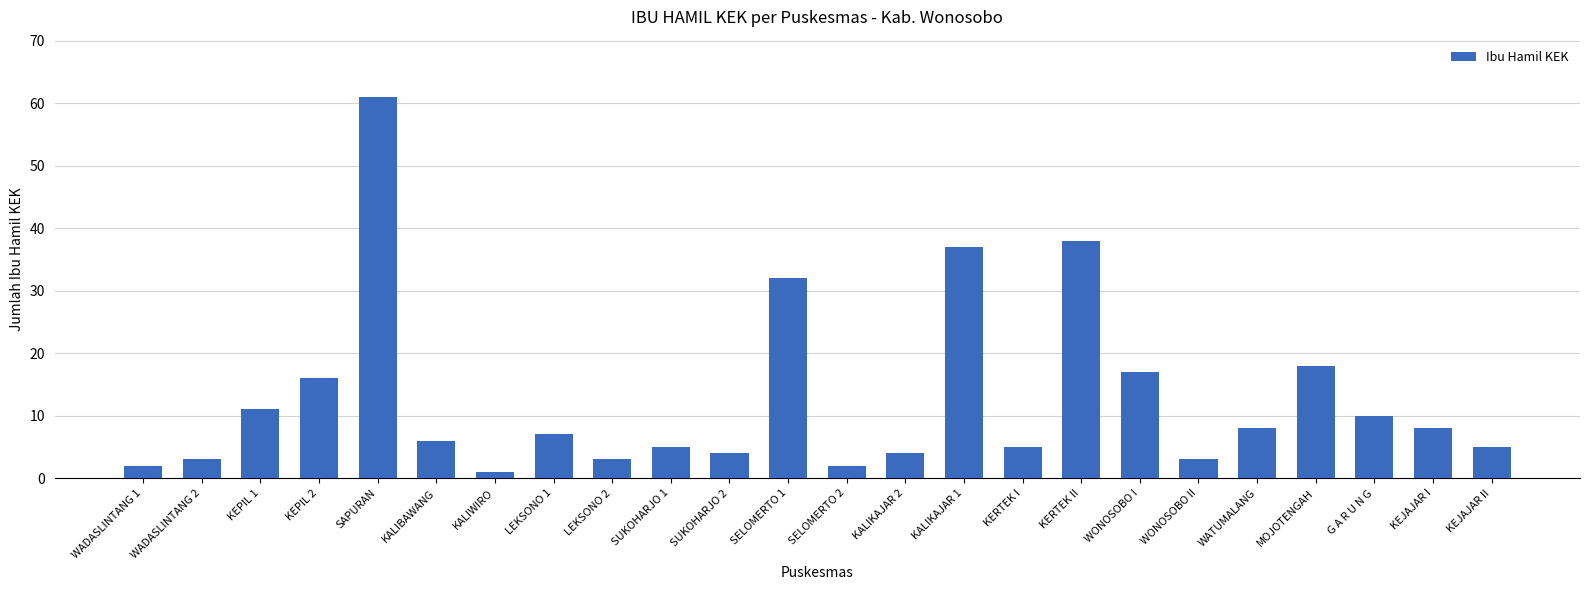

The chart shows a value of 54 at KALIKAJAR 1. True or false?

False